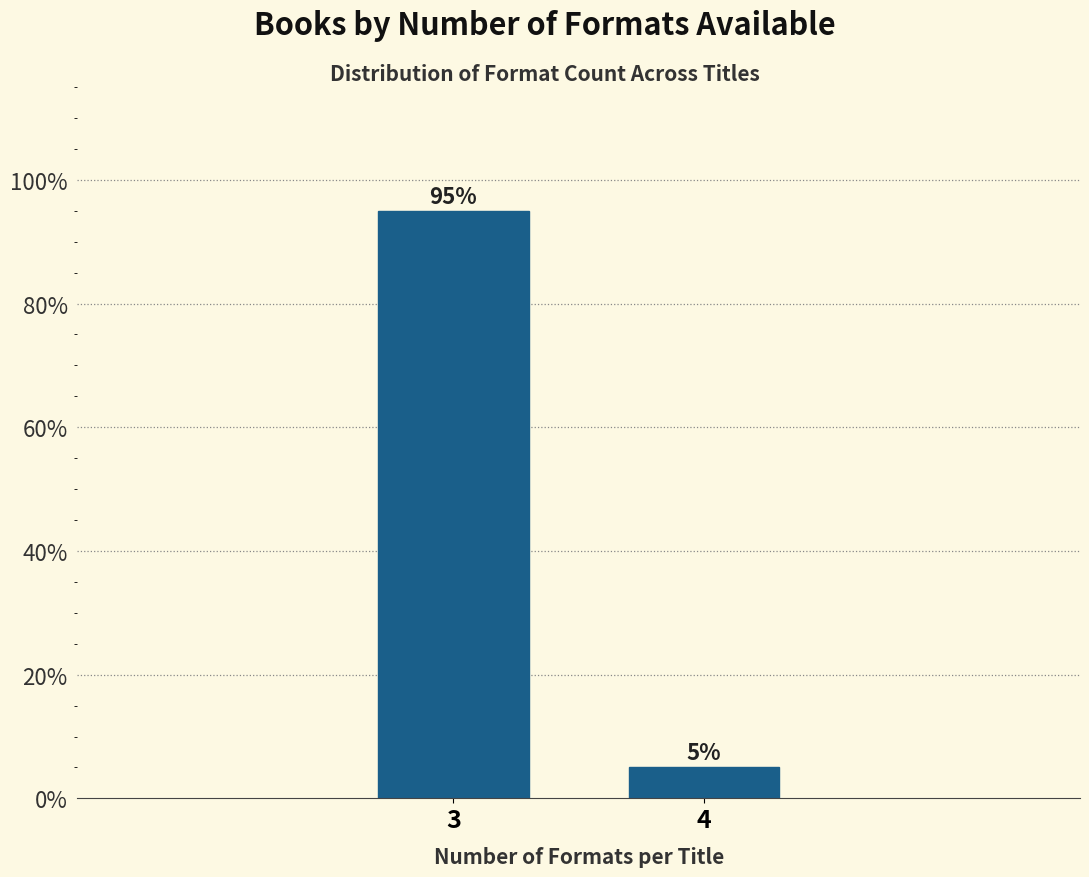

Reading left to right, what are all the values shown in this chart?

95	5